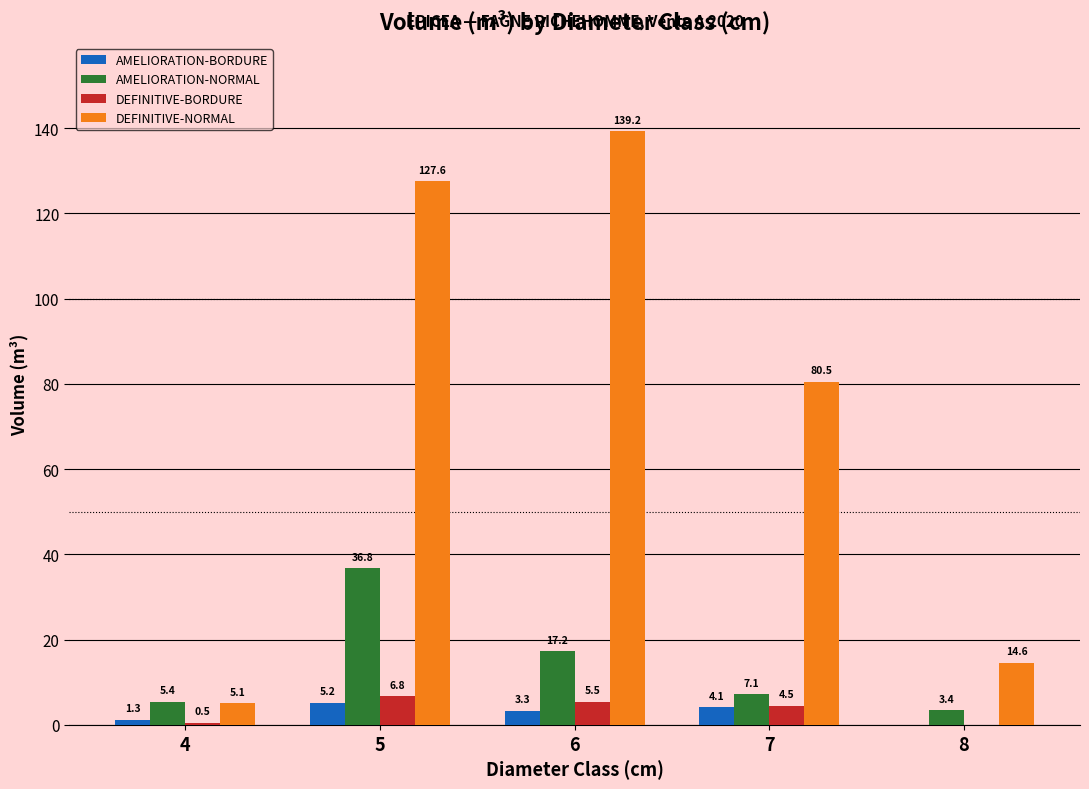

Which series has the largest range (max minus min)?

DEFINITIVE-NORMAL